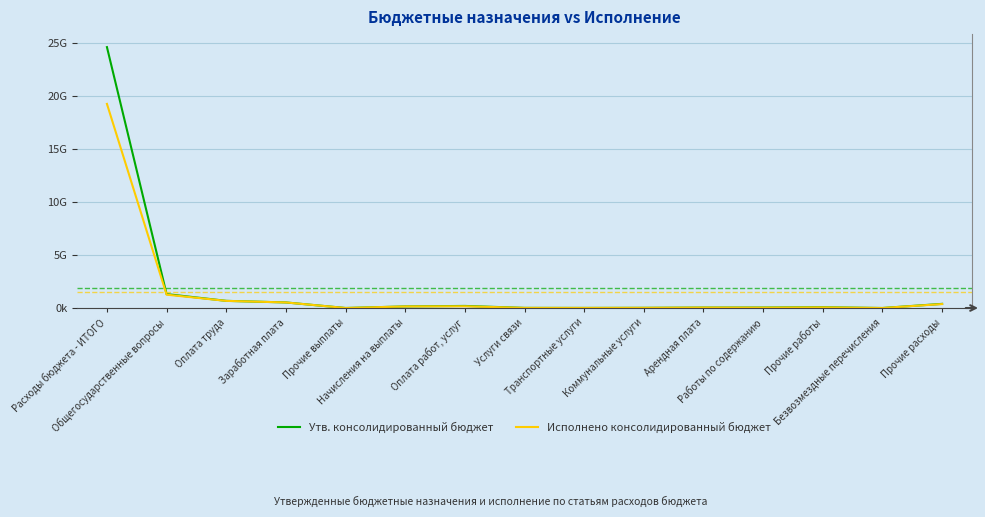

What are all the series names shown in the legend?

Утв. консолидированный бюджет, Исполнено консолидированный бюджет